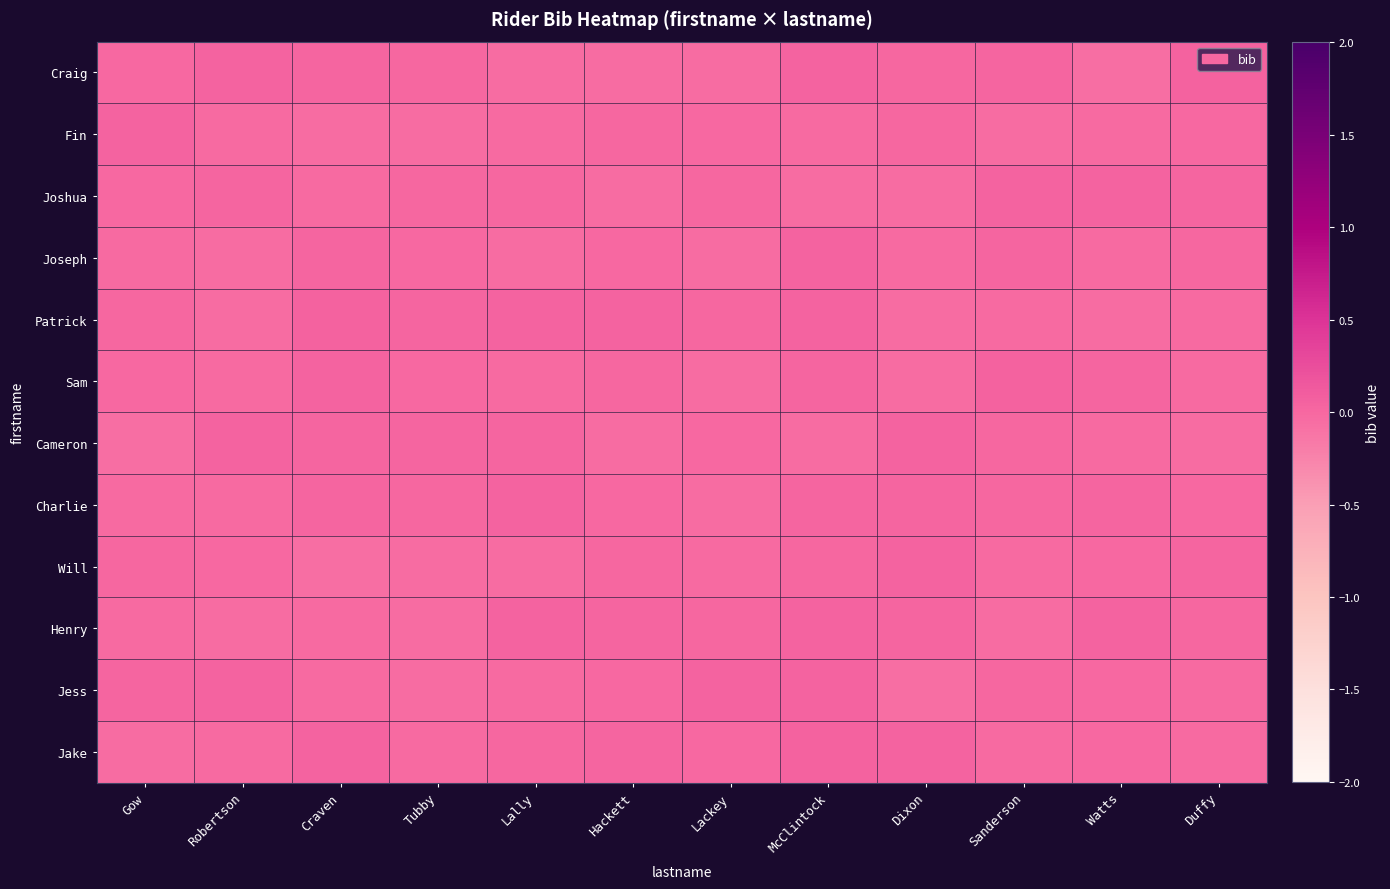

Which series changed the most between Craven and McClintock?

Cameron